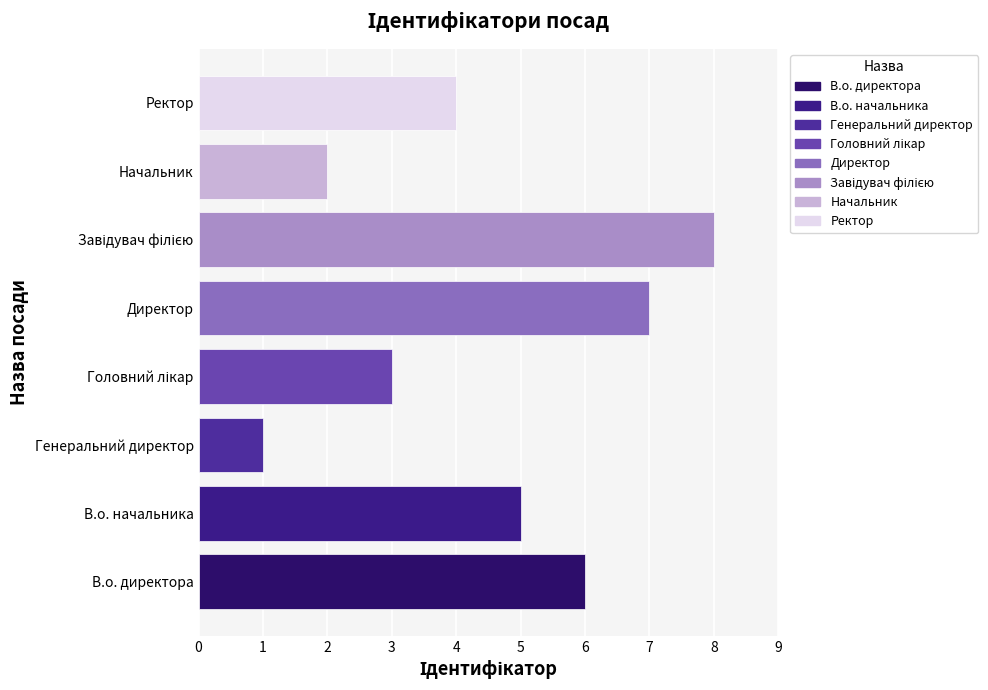

What is the change in value from В.о. начальника to Директор?

+2